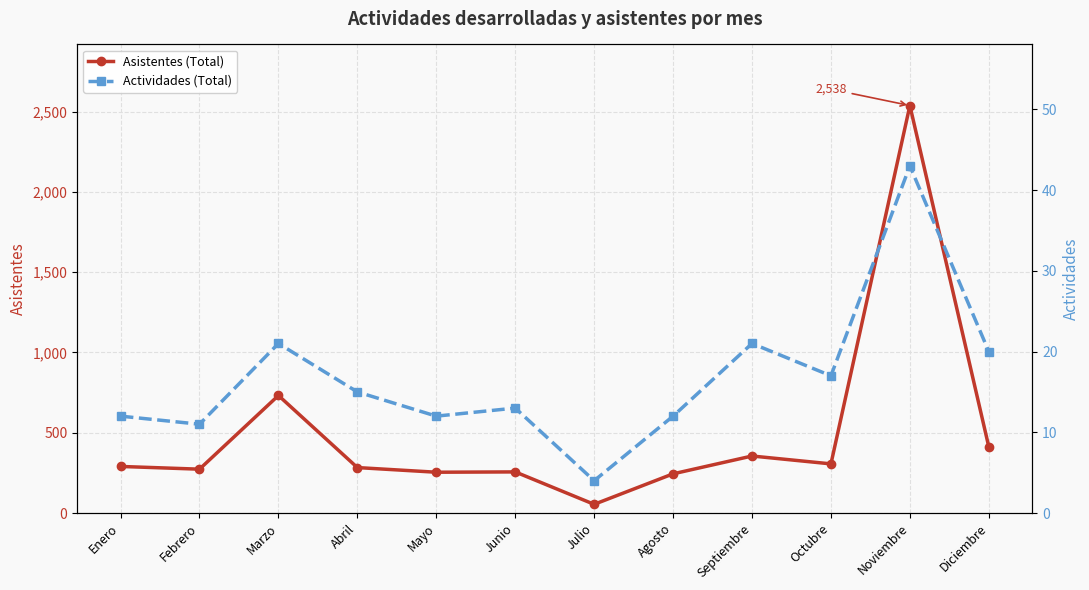

Which category has the highest value in the Asistentes (Total) series?

Noviembre